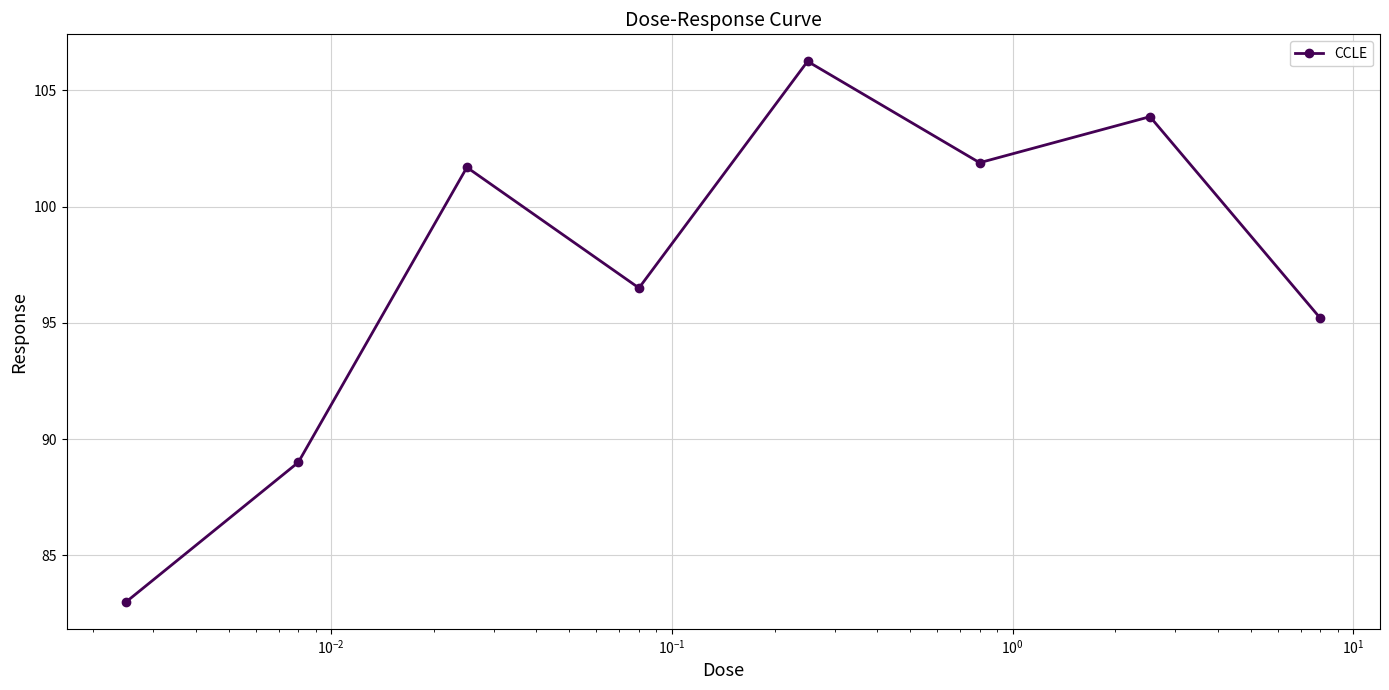

What is the minimum value shown in the chart?

83.0